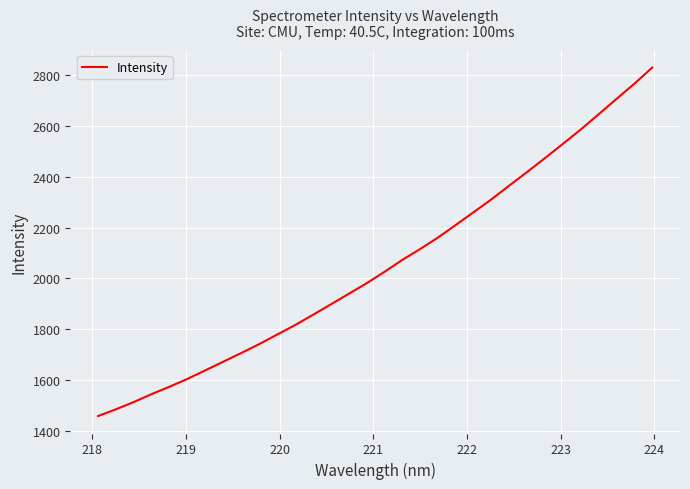

What is the smallest value displayed?

1458.3